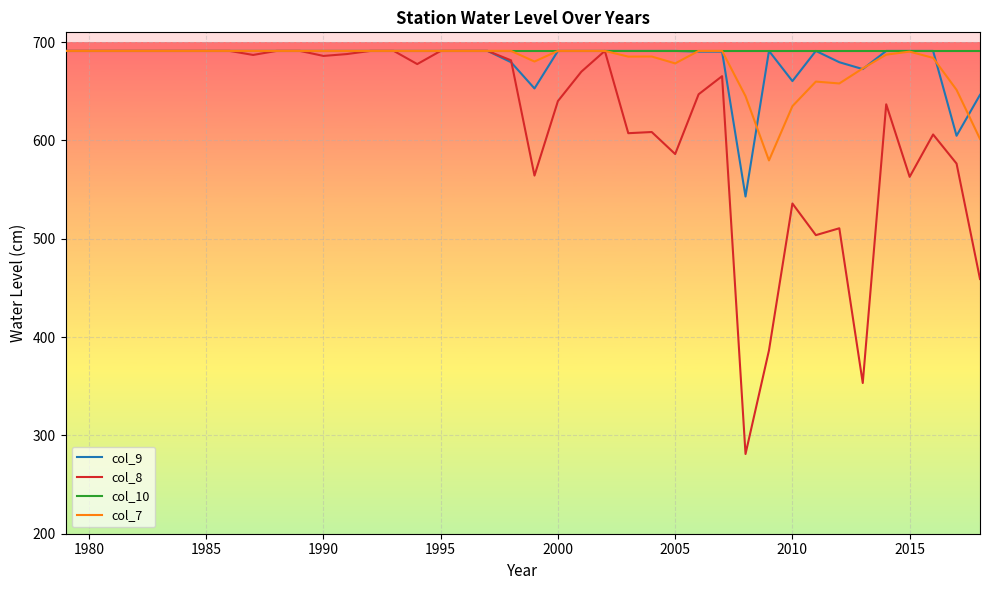

What is the minimum value shown in the chart?

281.1